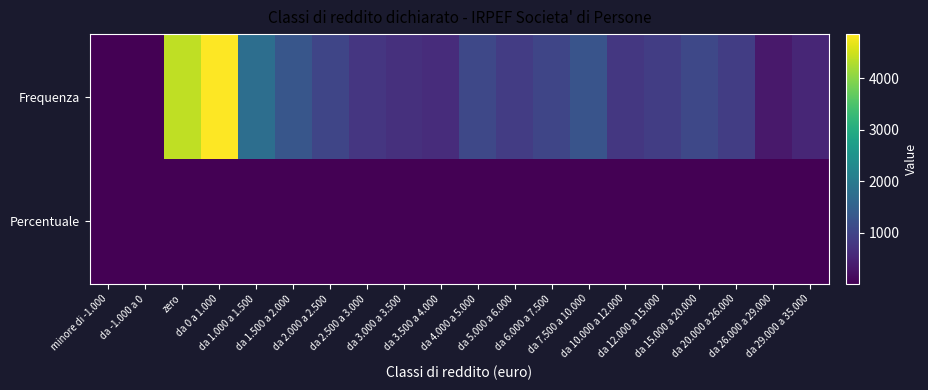

Reading right to left, transcribe all the data shown in this chart.

Frequenza: da 29.000 a 35.000=532.0	da 26.000 a 29.000=334.0	da 20.000 a 26.000=885.0	da 15.000 a 20.000=1058.0	da 12.000 a 15.000=883.0	da 10.000 a 12.000=780.0	da 7.500 a 10.000=1259.0	da 6.000 a 7.500=1021.0	da 5.000 a 6.000=868.0	da 4.000 a 5.000=1055.0	da 3.500 a 4.000=617.0	da 3.000 a 3.500=683.0	da 2.500 a 3.000=769.0	da 2.000 a 2.500=1012.0	da 1.500 a 2.000=1304.0	da 1.000 a 1.500=1750.0	da 0 a 1.000=4864.0	zero=4397.0	da -1.000 a 0=10.0	minore di -1.000=10.0
Percentuale: da 29.000 a 35.000=2.0	da 26.000 a 29.000=1.3	da 20.000 a 26.000=3.4	da 15.000 a 20.000=4.0	da 12.000 a 15.000=3.4	da 10.000 a 12.000=3.0	da 7.500 a 10.000=4.8	da 6.000 a 7.500=3.9	da 5.000 a 6.000=3.3	da 4.000 a 5.000=4.0	da 3.500 a 4.000=2.4	da 3.000 a 3.500=2.6	da 2.500 a 3.000=2.9	da 2.000 a 2.500=3.9	da 1.500 a 2.000=5.0	da 1.000 a 1.500=6.7	da 0 a 1.000=18.6	zero=16.8	da -1.000 a 0=0.0	minore di -1.000=0.0